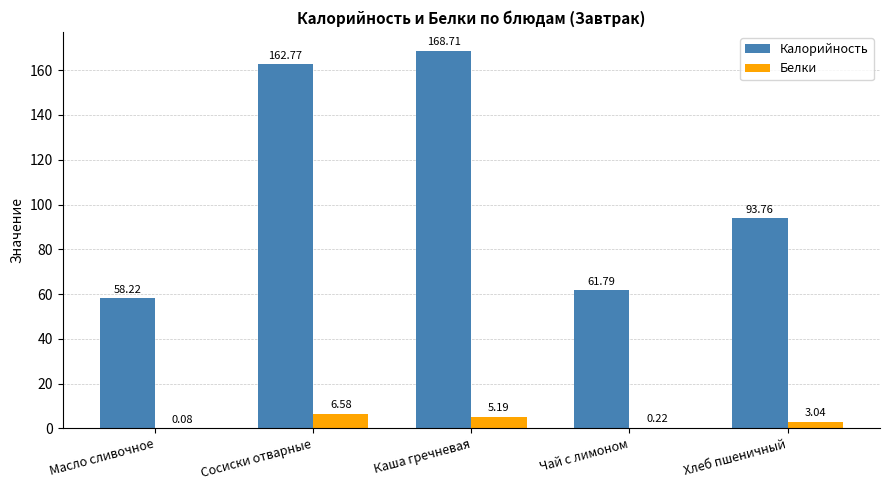

At which category is the sum across all series the highest?

Каша гречневая